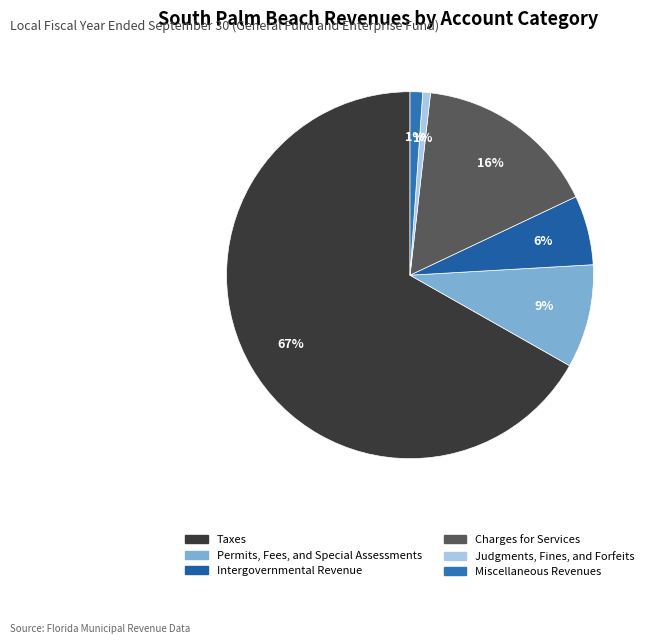

Which category accounts for the majority?

Taxes